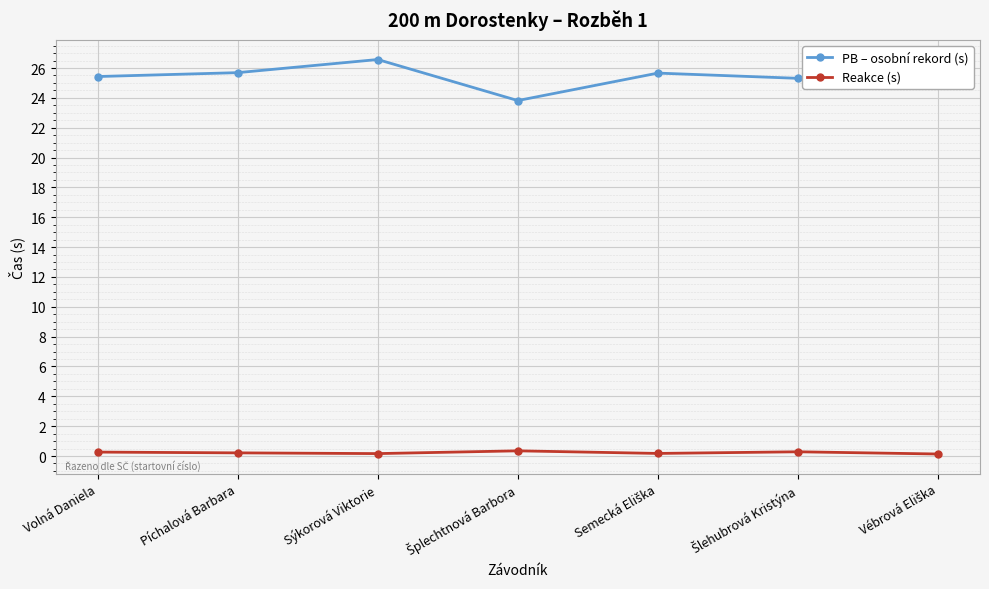

The PB – osobní rekord (s) series shows 26.6 at Sýkorová Viktorie. True or false?

True